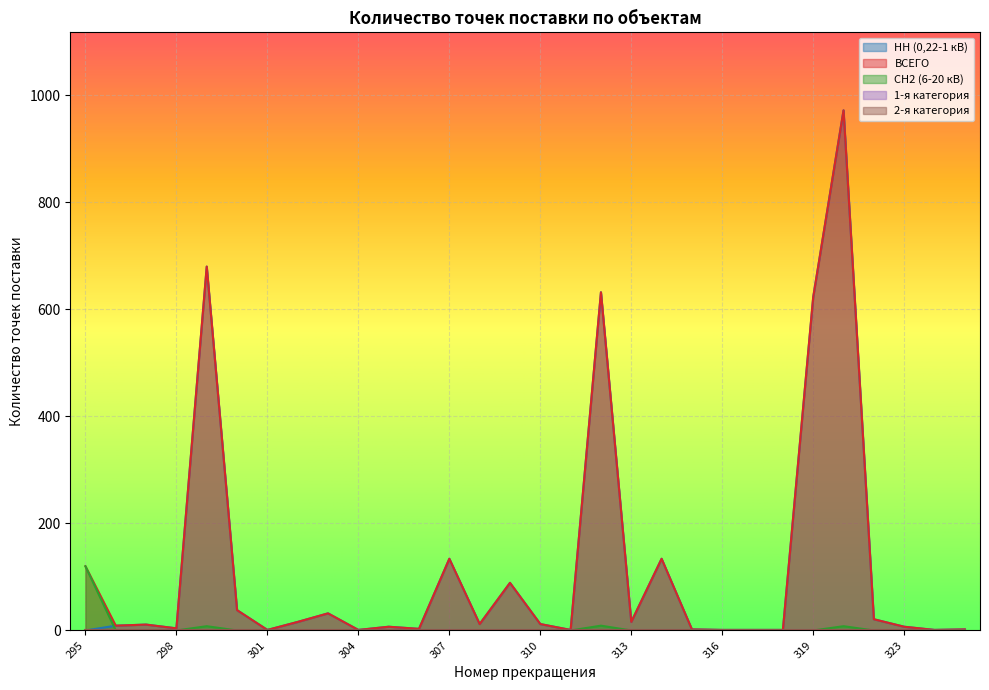

True or false: ВСЕГО and НН (0,22-1 кВ) intersect in this chart.

False